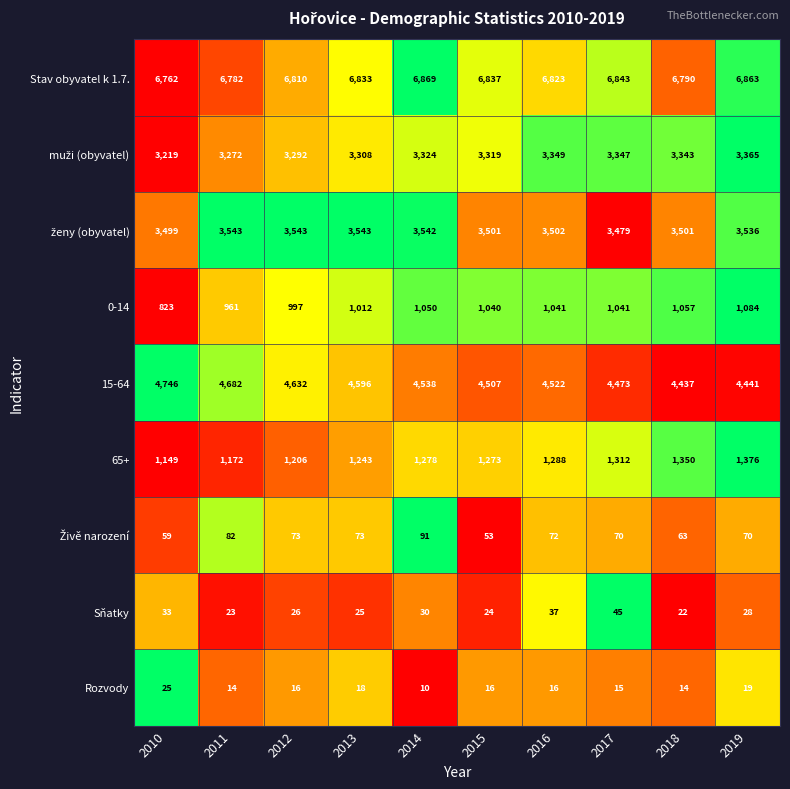

What is the sum of all Rozvody values?

163